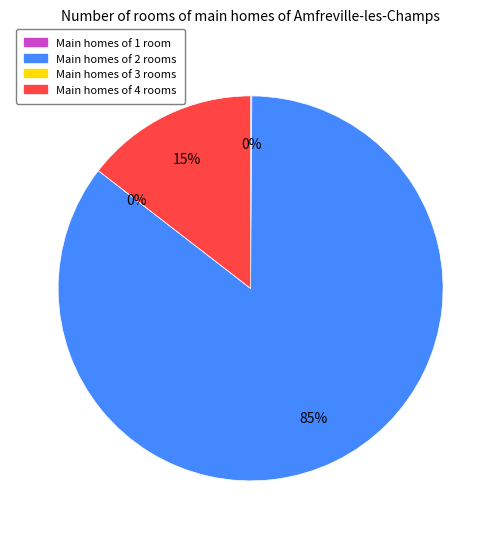

How many slices are in this pie chart?

4